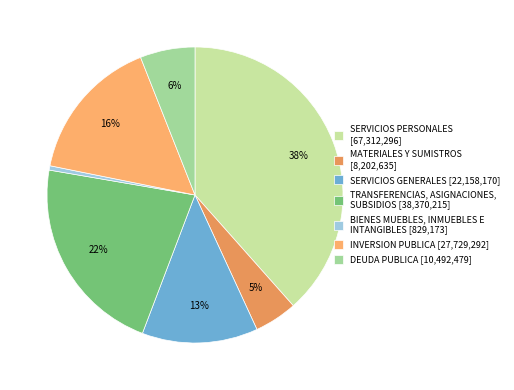

To the nearest percent, what is the difference between the INVERSION PUBLICA and DEUDA PUBLICA slice percentages?

10%